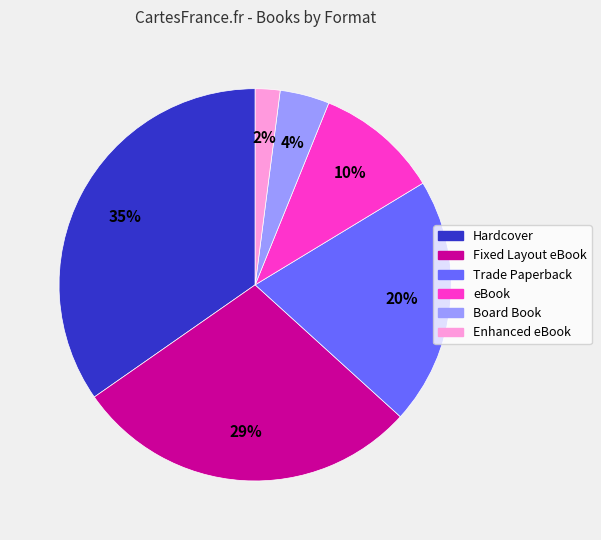

To the nearest percent, what is the combined percentage of Fixed Layout eBook and eBook?

39%